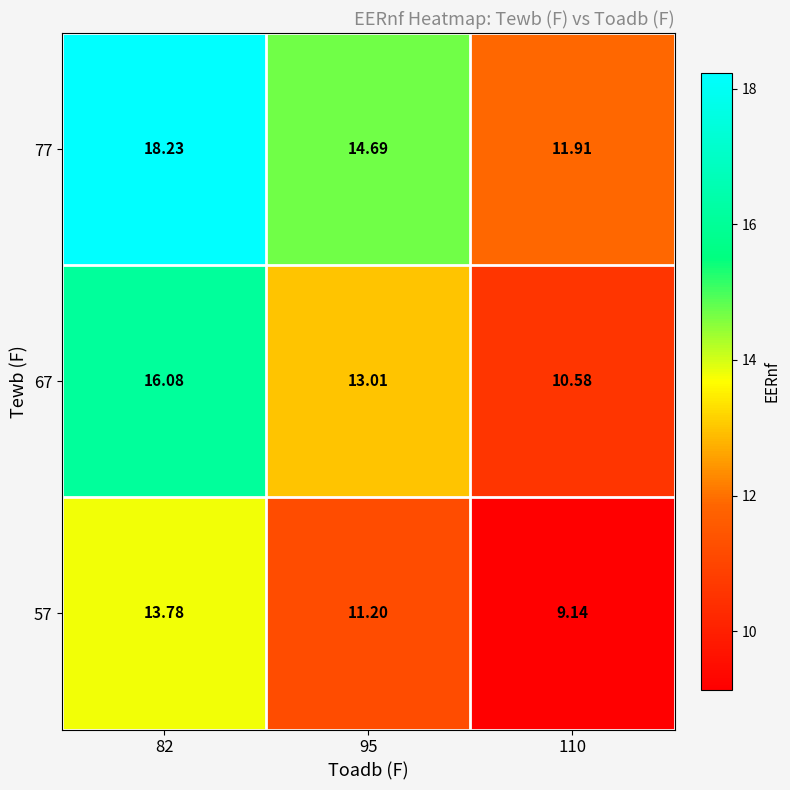

Is the value of 57 at 95 greater than the value of 77 at 110?

No